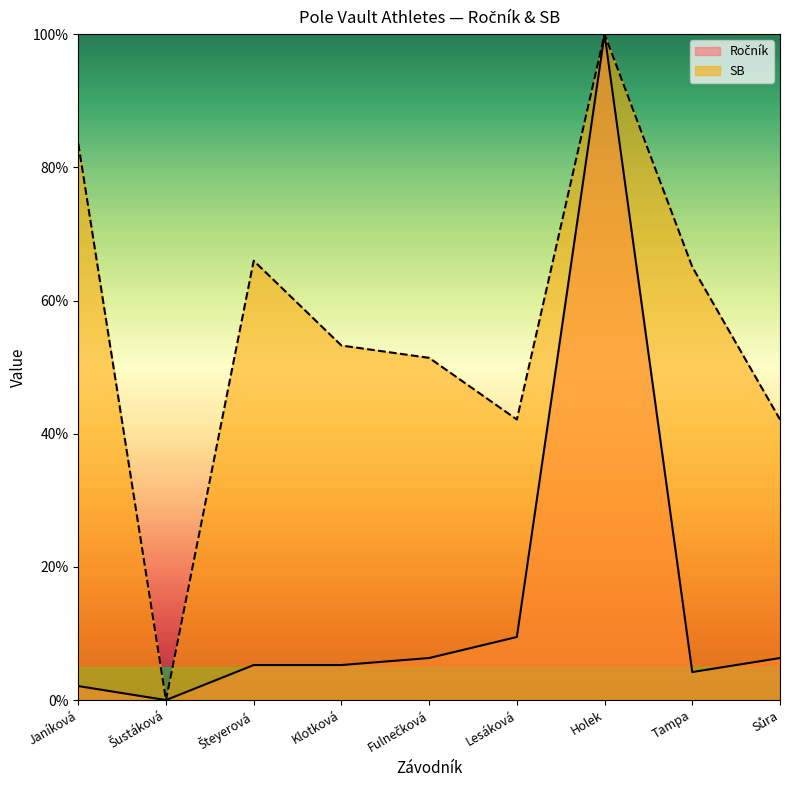

At which label is SB closest to 50?

Fulnečková